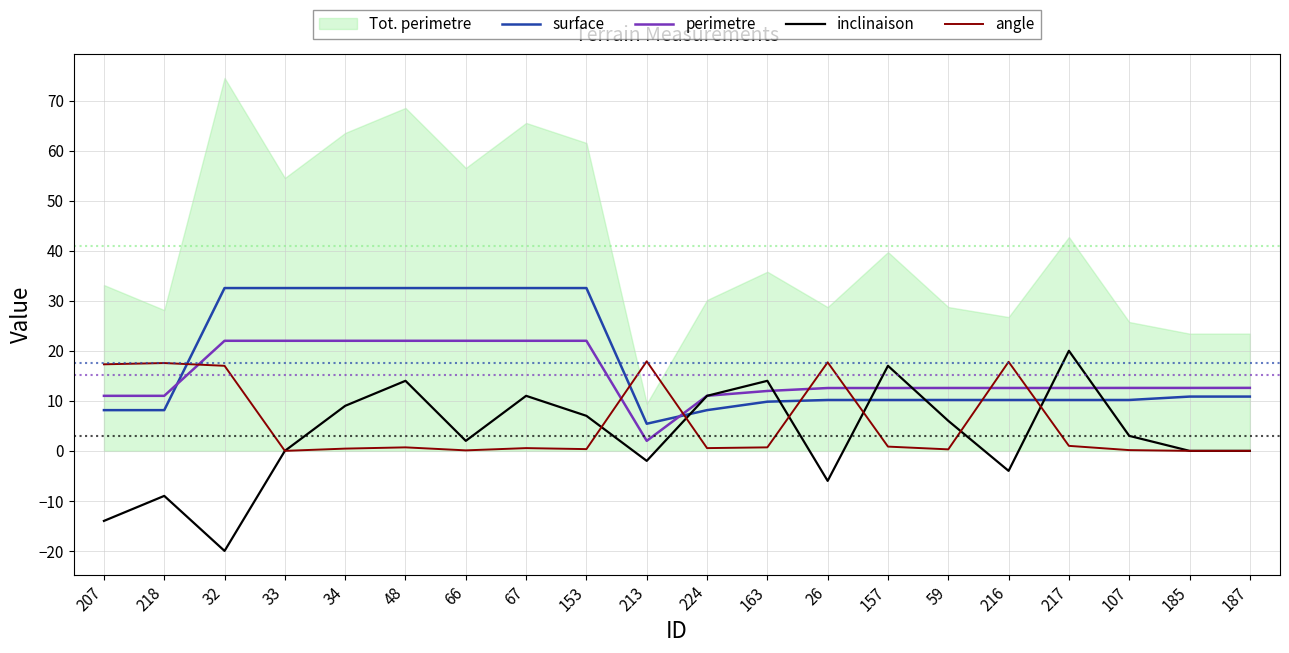

True or false: surface has a value of 10.8 at 187.

True